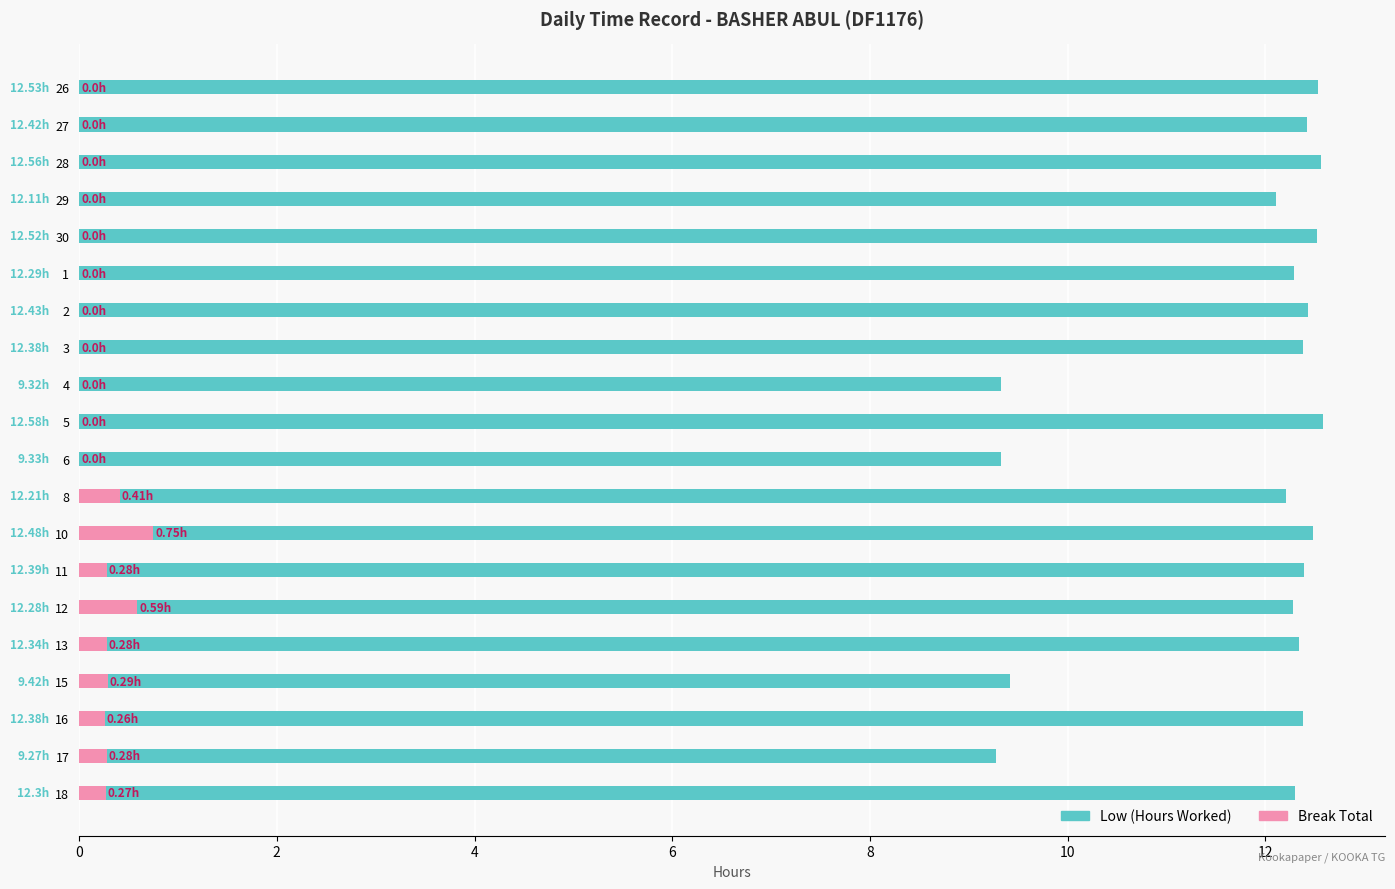

What is the average value of the Break Total series?

0.2